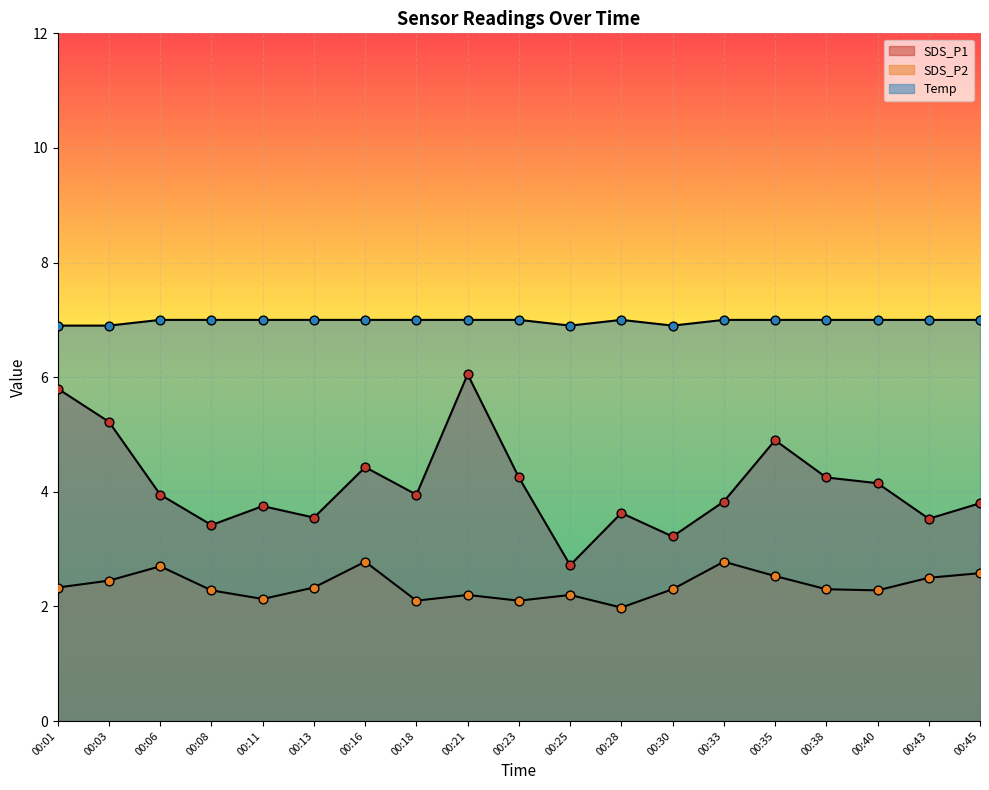

At which category is the sum across all series the highest?

00:21